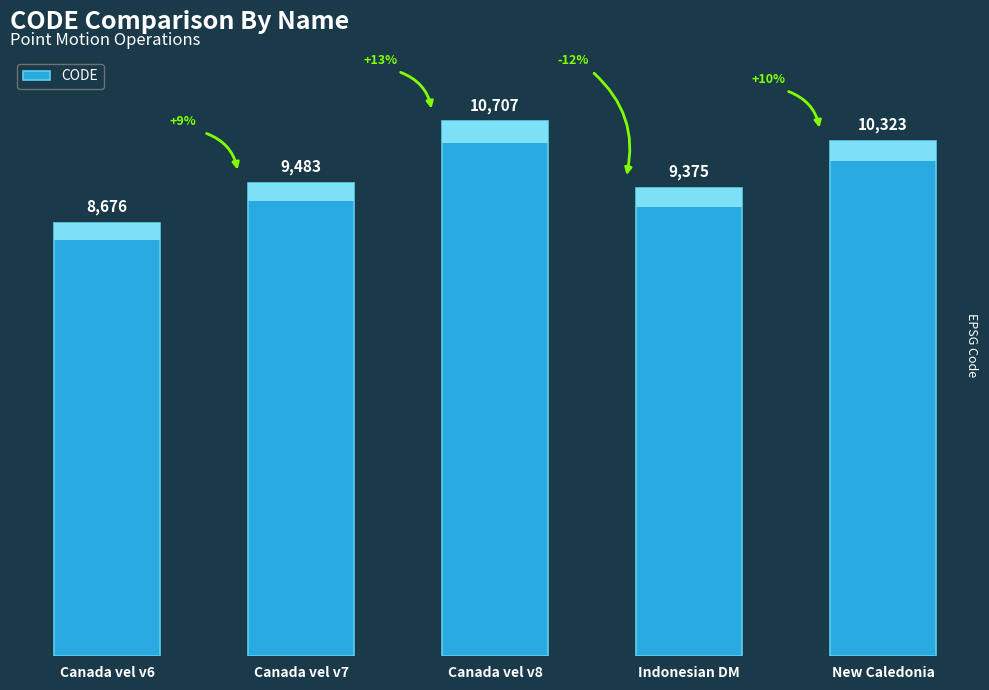

How many bars are there in total?

5